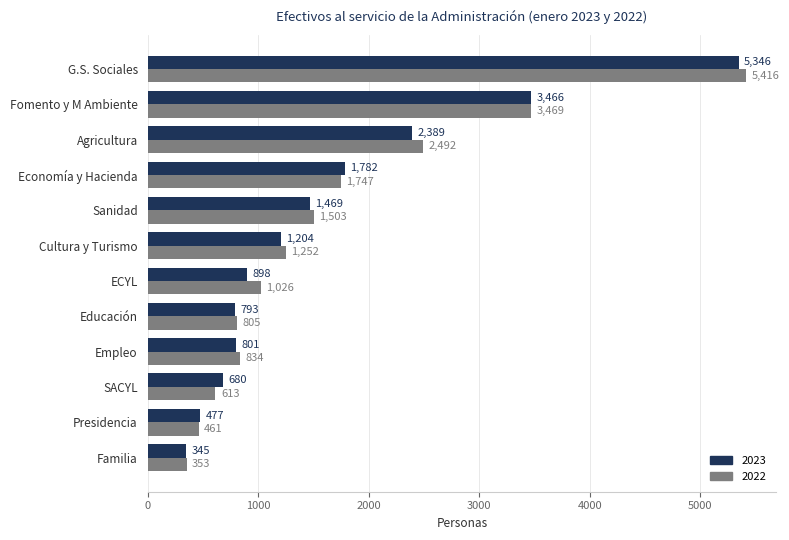

Count the number of categories in the chart.

12